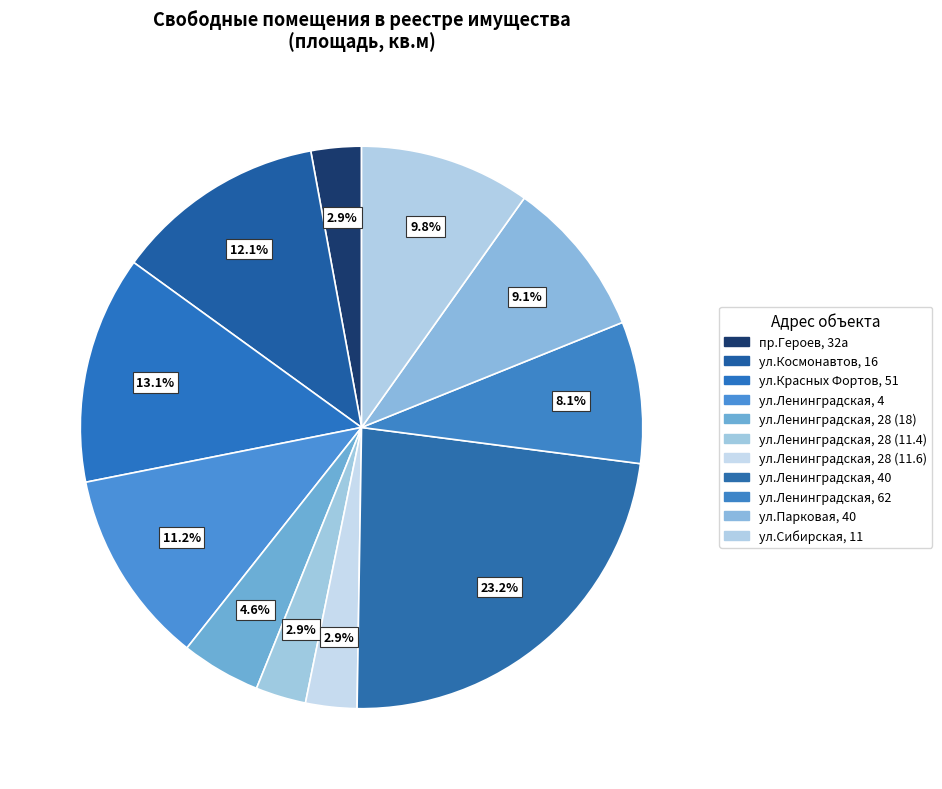

How many slices are in this pie chart?

11